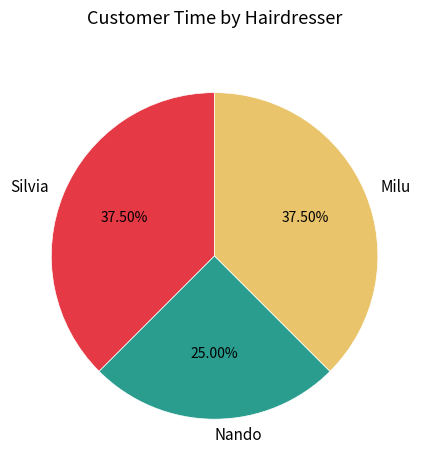

Which slice is the smallest?

Nando